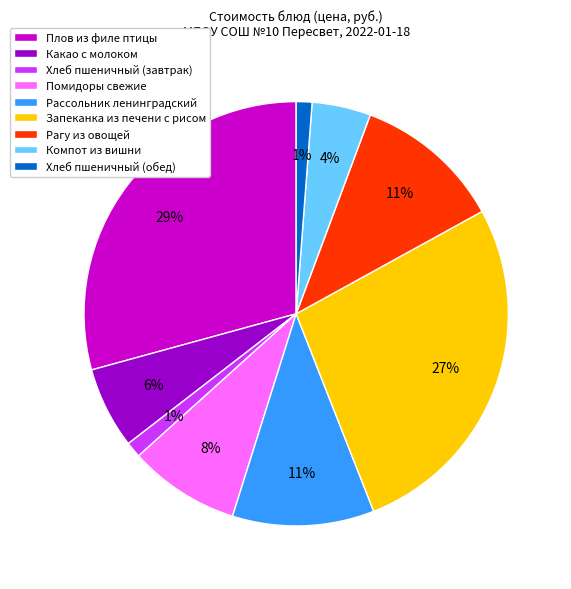

Is the sum of Хлеб пшеничный (обед) and Помидоры свежие greater than half?

No